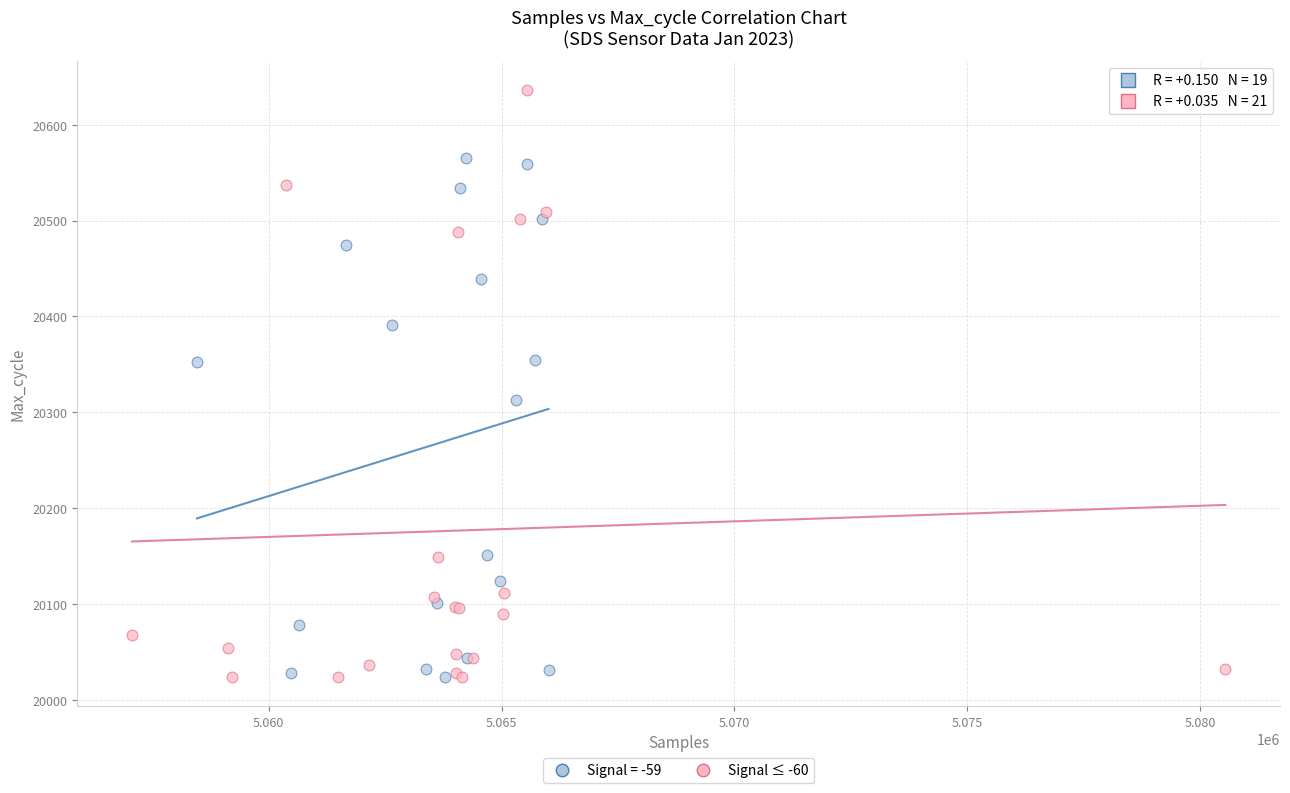

Which series has the largest Y range (max minus min)?

Signal ≤ -60